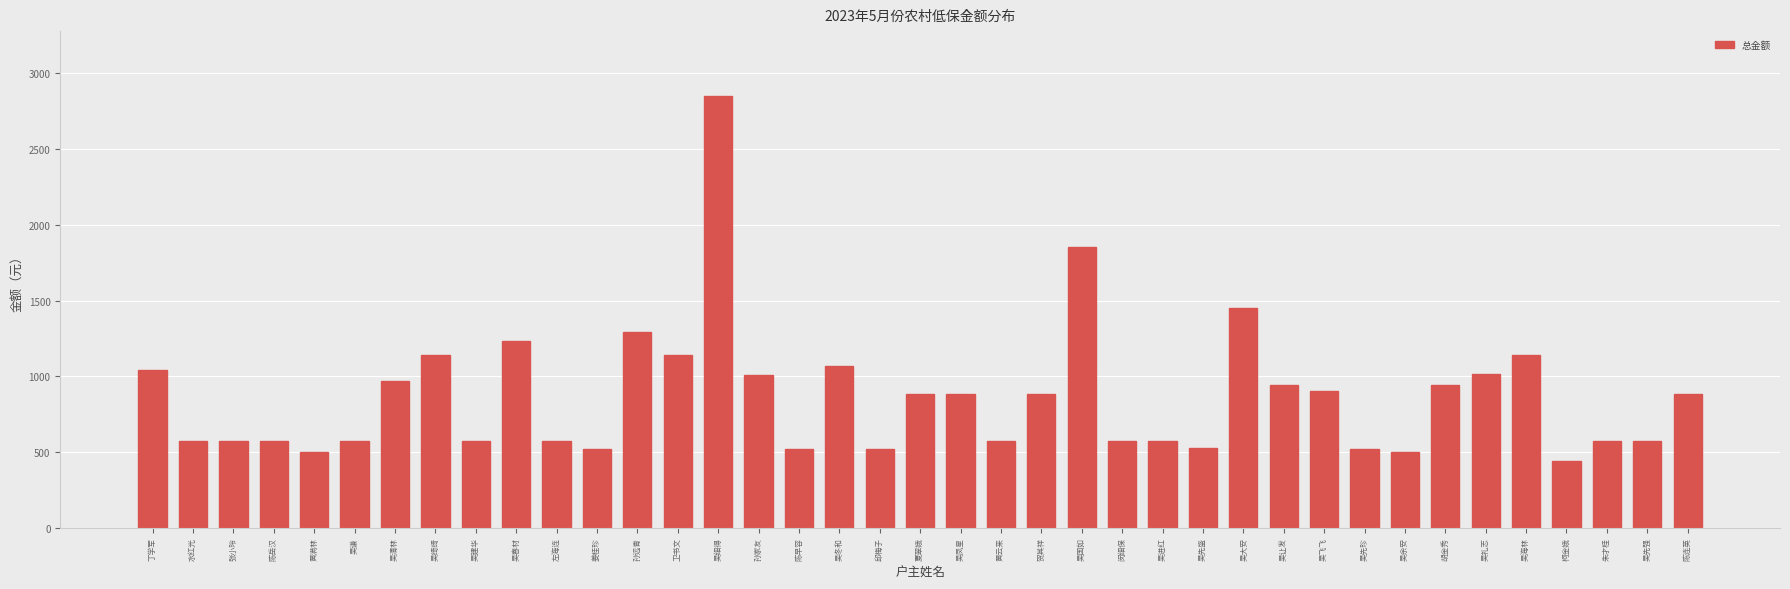

What is the change in value from 吴清林 to 孙远青?

+320